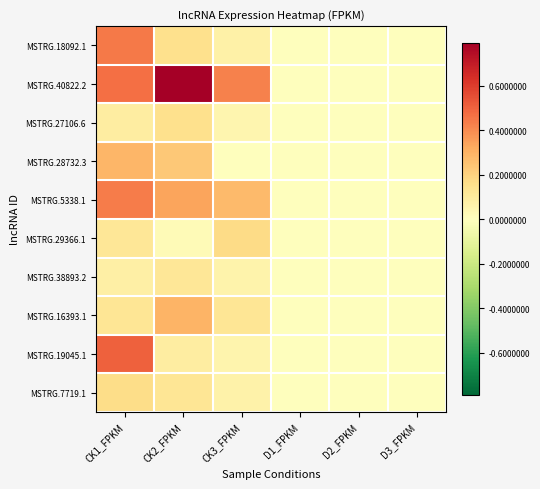

At which category is the sum across all series the highest?

CK1_FPKM